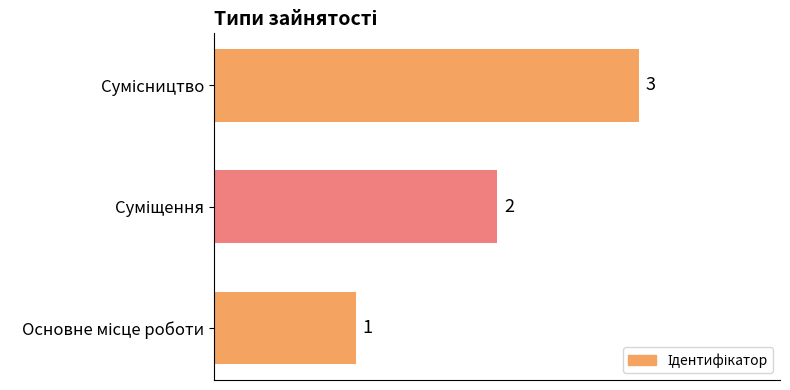

What is the difference between the maximum and minimum values?

2